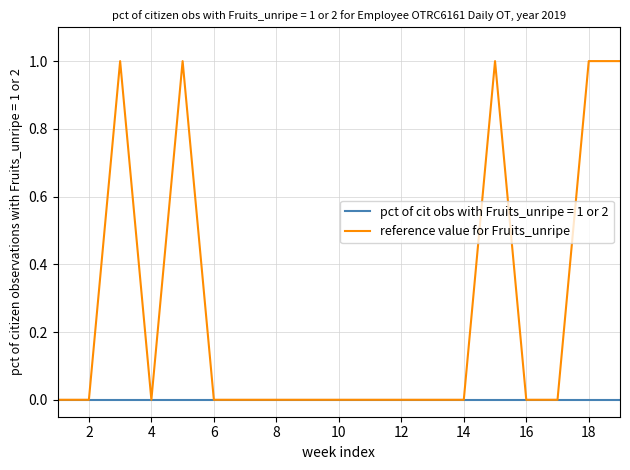

Rank the series by their maximum value, from highest to lowest.

reference value for Fruits_unripe, pct of cit obs with Fruits_unripe = 1 or 2